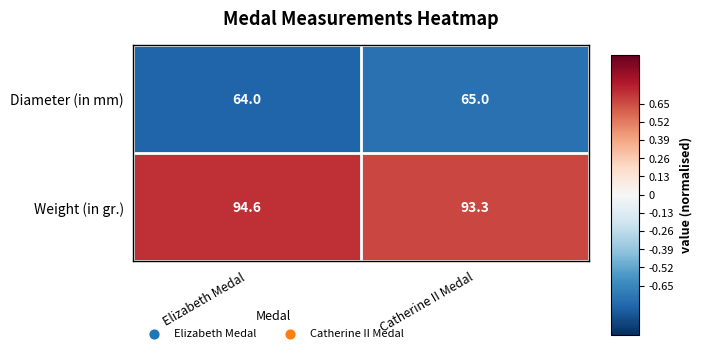

Rank the series by their maximum value, from lowest to highest.

Diameter (in mm), Weight (in gr.)